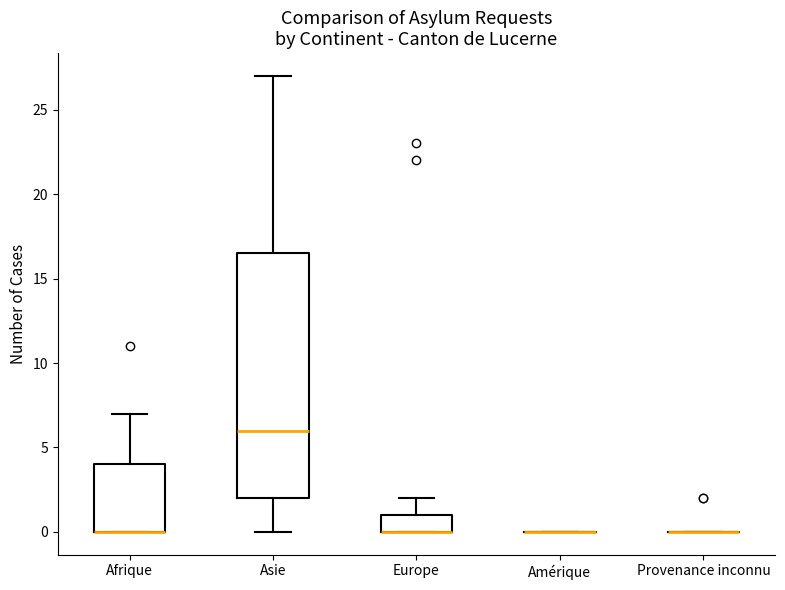

Reading left to right, read every box against the y-axis: the position of its median line, the range the box covers, and the ends of its whiskers. The values are not printed on the chart, so give them approximately, as read against the axis.

Afrique: median 0.0 (drawn on the box's lower edge), box 0.0 to 4.0, whiskers 0.0 to 7.0
Asie: median 6.0, box 2.0 to 16.5, whiskers 0.0 to 27.0
Europe: median 0.0 (drawn on the box's lower edge), box 0.0 to 1.0, whiskers 0.0 to 2.0
Amérique: box collapsed to a line at 0.0, whiskers 0.0 to 0.0
Provenance inconnu: box collapsed to a line at 0.0, whiskers 0.0 to 0.0